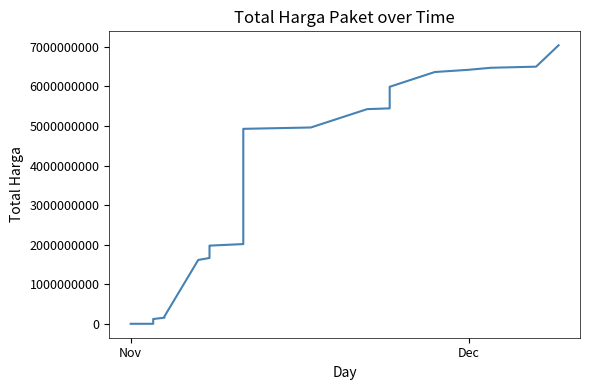

What is the value of the 34th point from the left?

6498312045